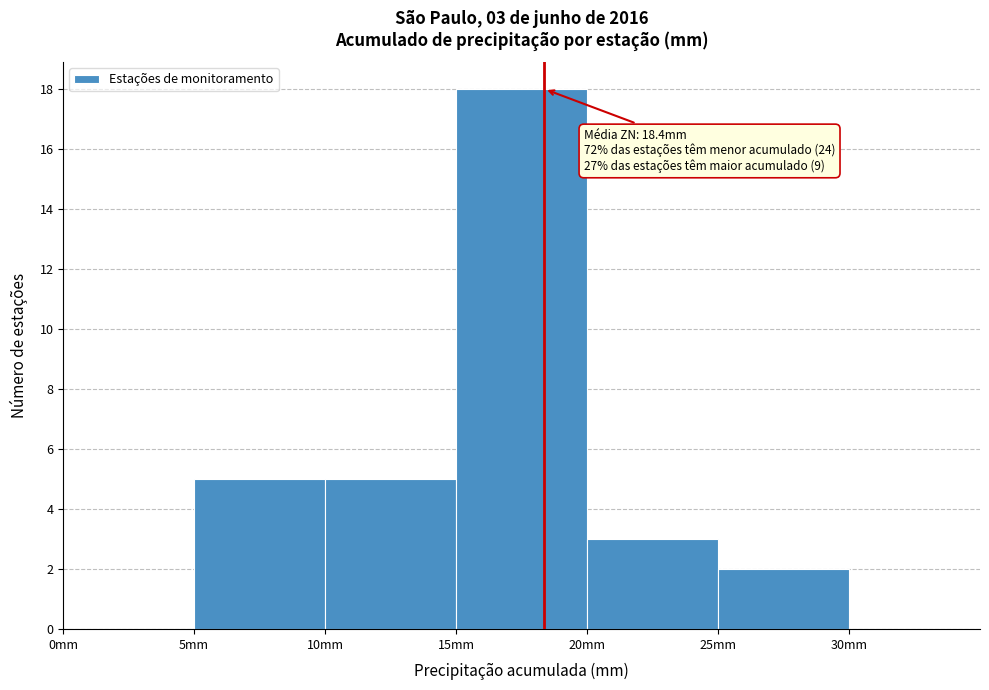

Which range on the x-axis has the tallest bar?

15 to 20